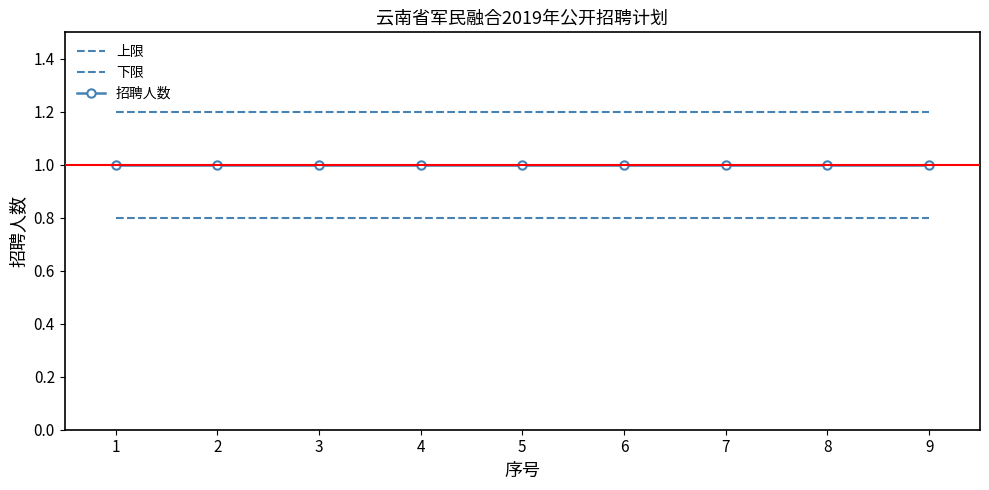

Is the value of 下限 at 9 greater than the value of 招聘人数 at 2?

No